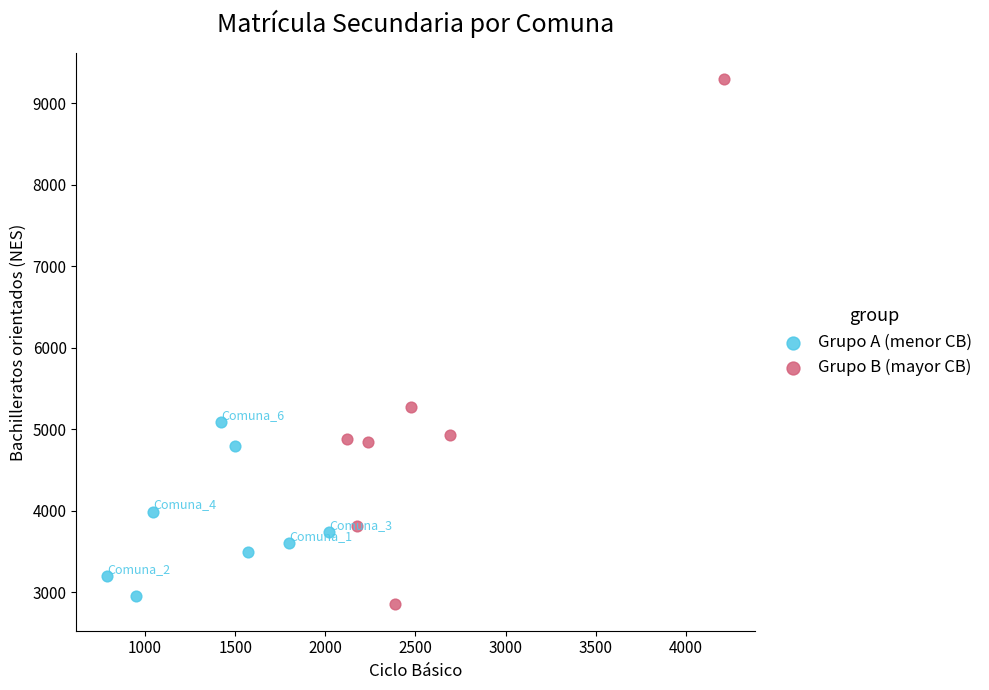

Which series reaches the maximum Y coordinate?

Grupo B (mayor CB)